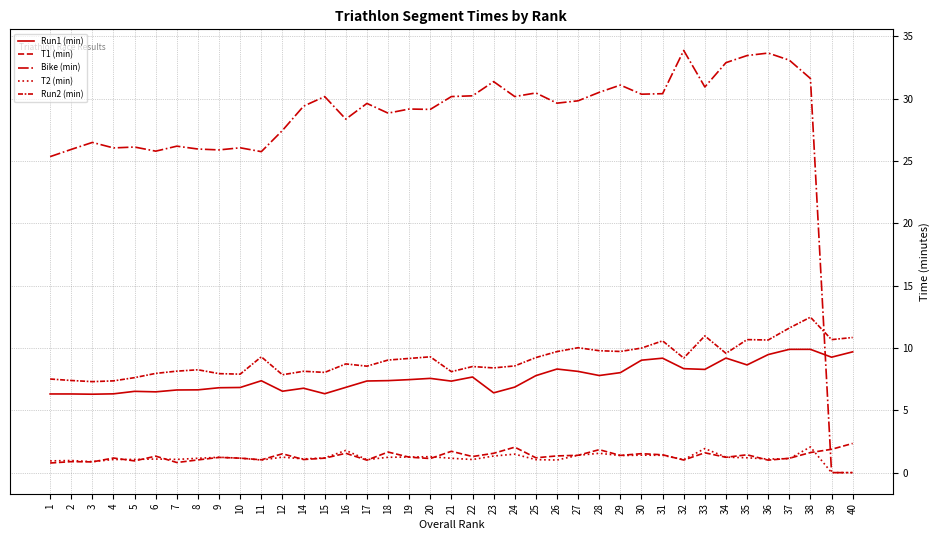

What is the total value across all series at 22?

48.8